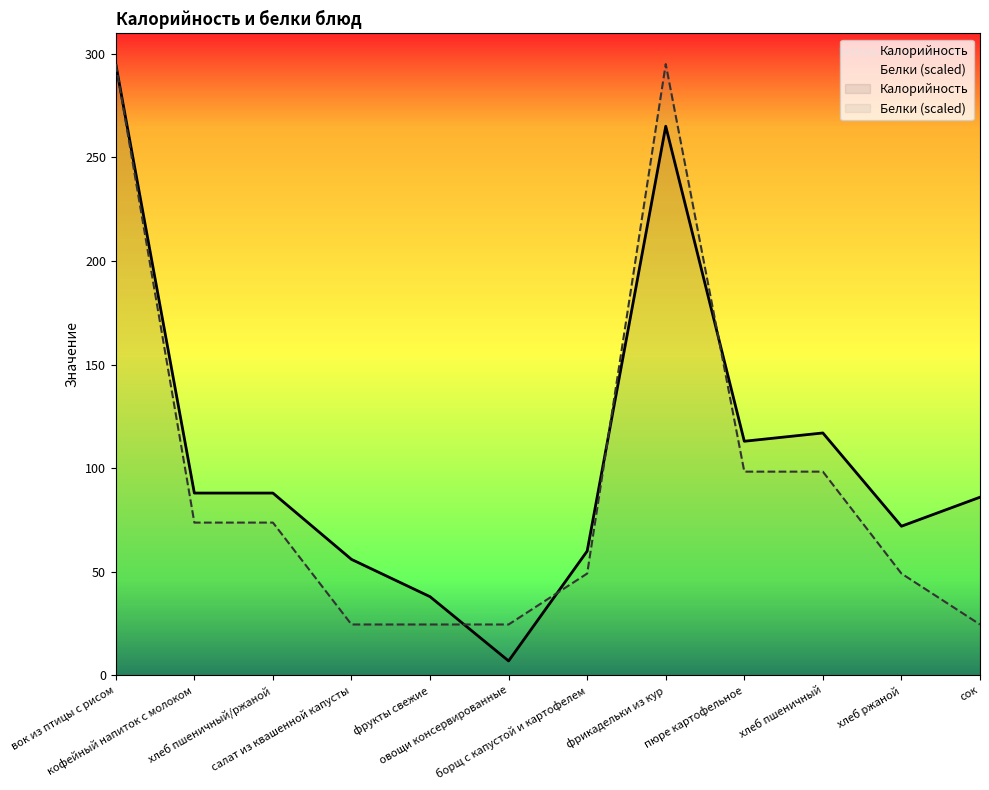

The Калорийность series shows 88.0 at кофейный напиток с молоком. True or false?

True